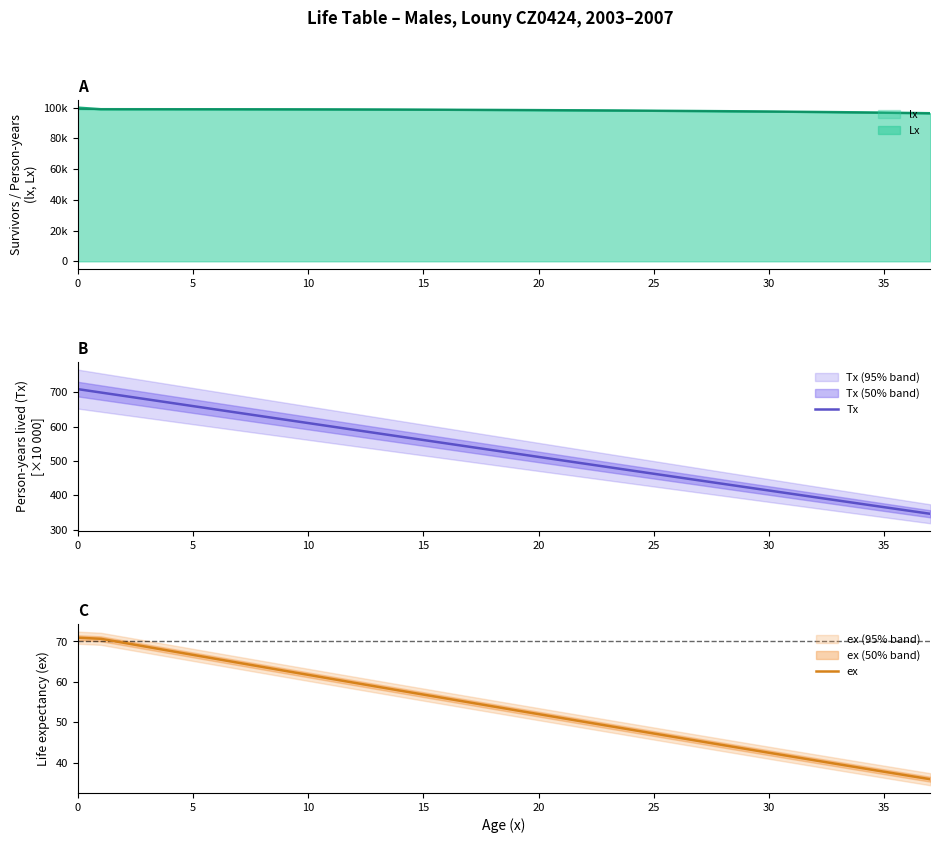

What is the label of the 29th point from the left?

28